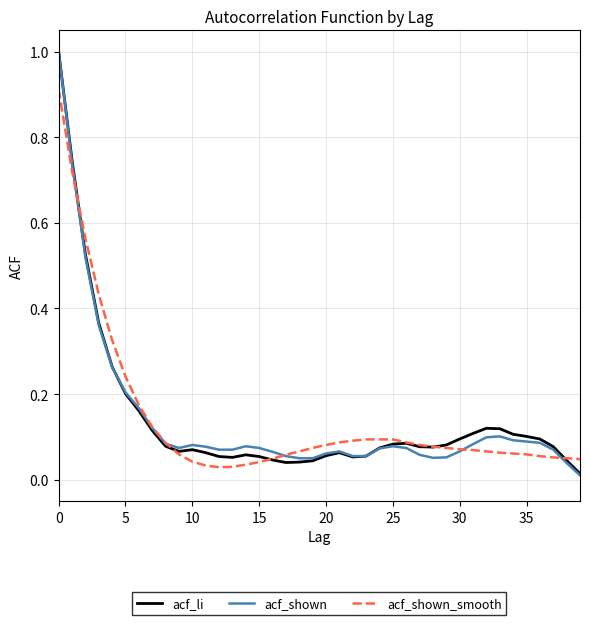

What is the difference between the maximum and minimum values in the acf_li series?

1.0